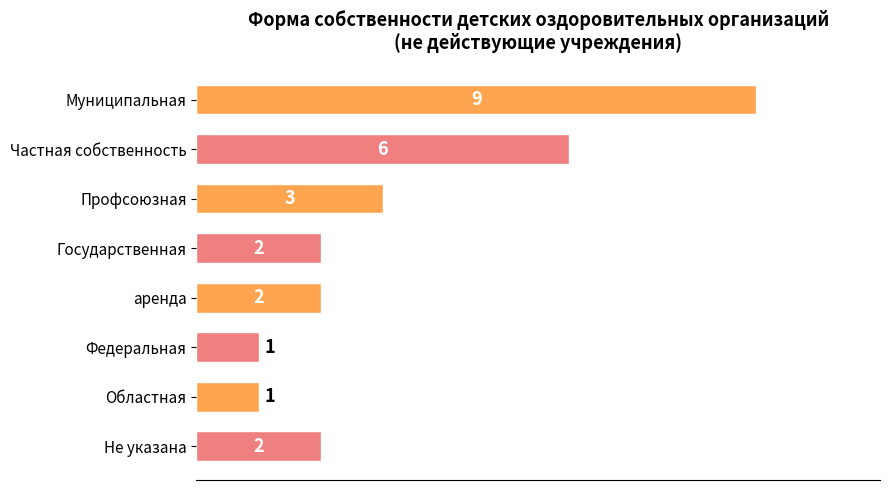

Count the number of categories in the chart.

8